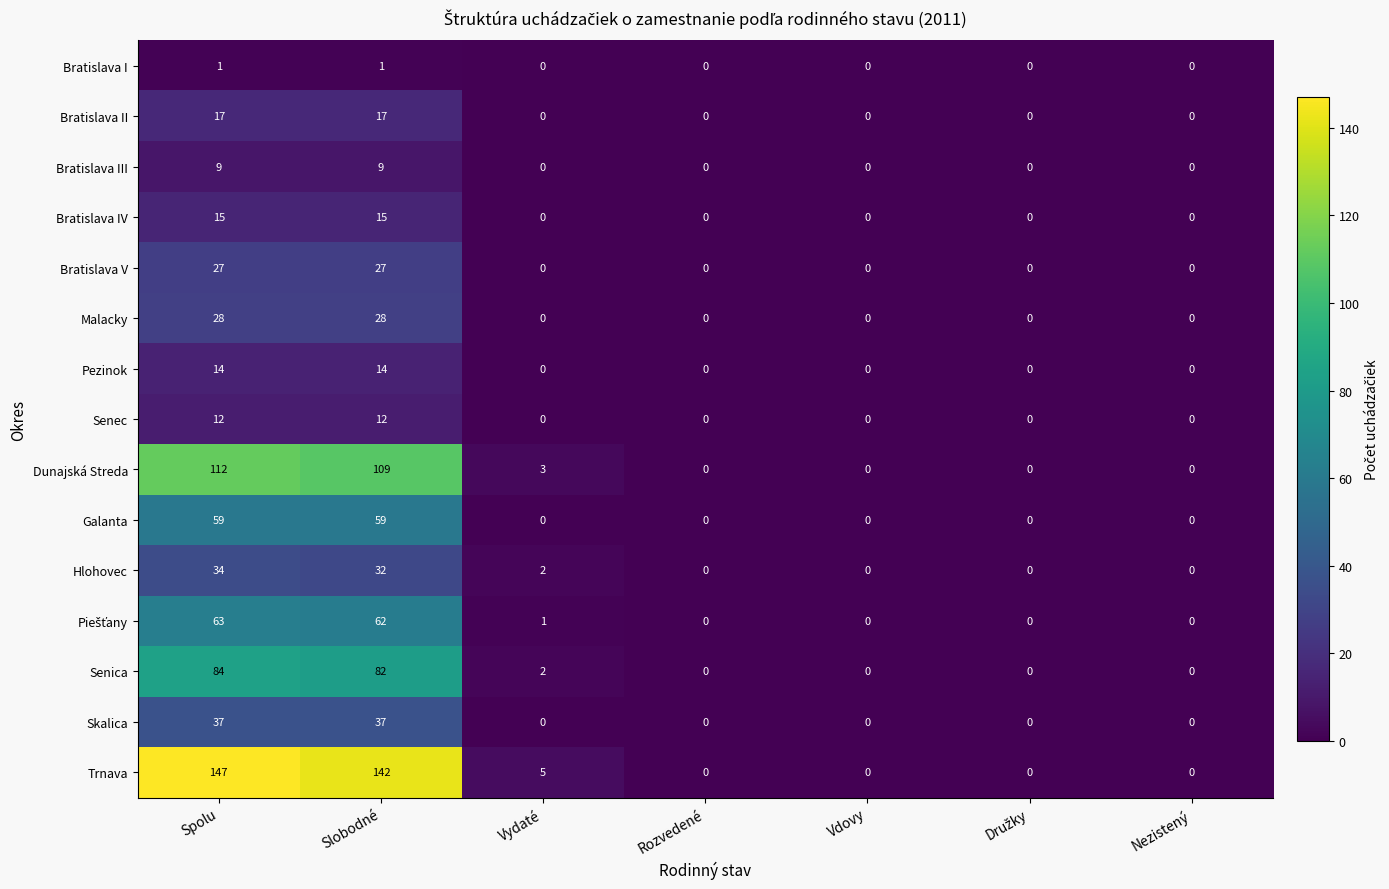

At how many categories does at least one series exceed 129?

2